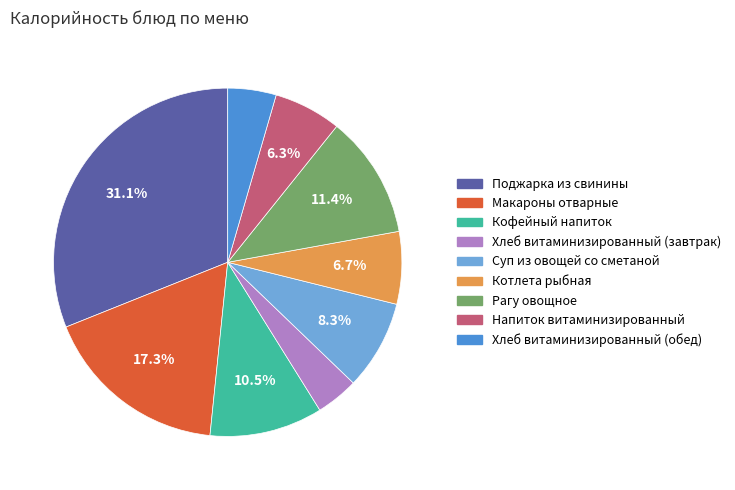

Does Хлеб витаминизированный (завтрак) represent more than half of the total?

No